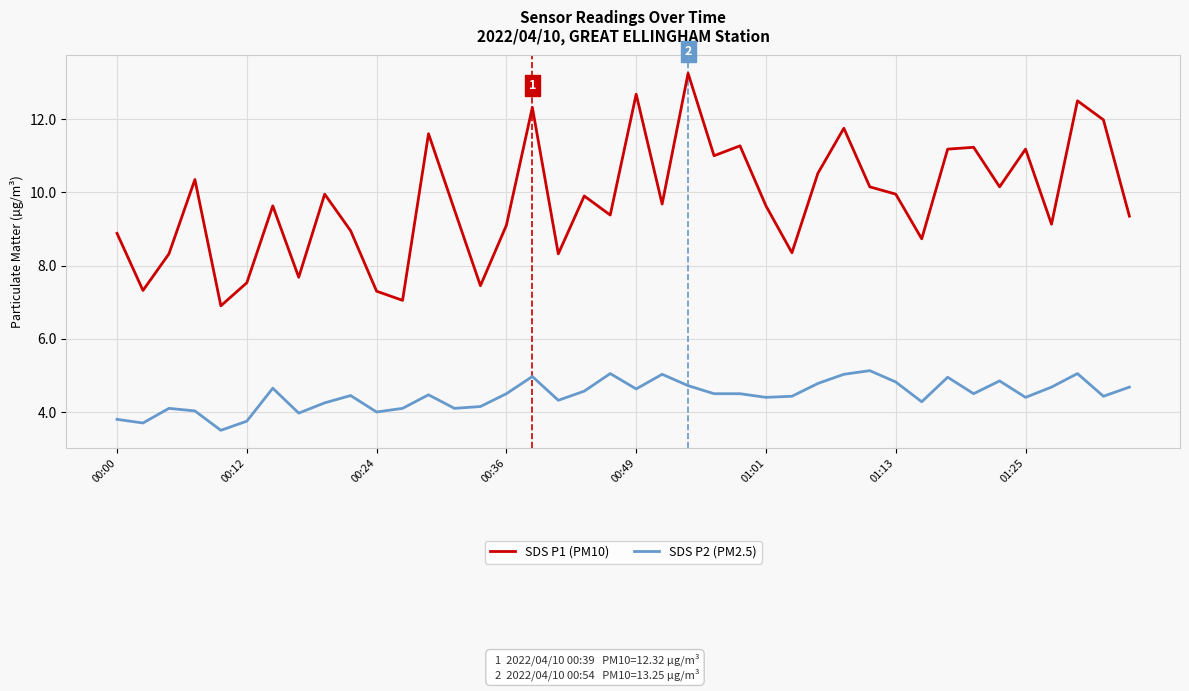

List the series in order of their overall mean, highest first.

SDS P1 (PM10), SDS P2 (PM2.5)